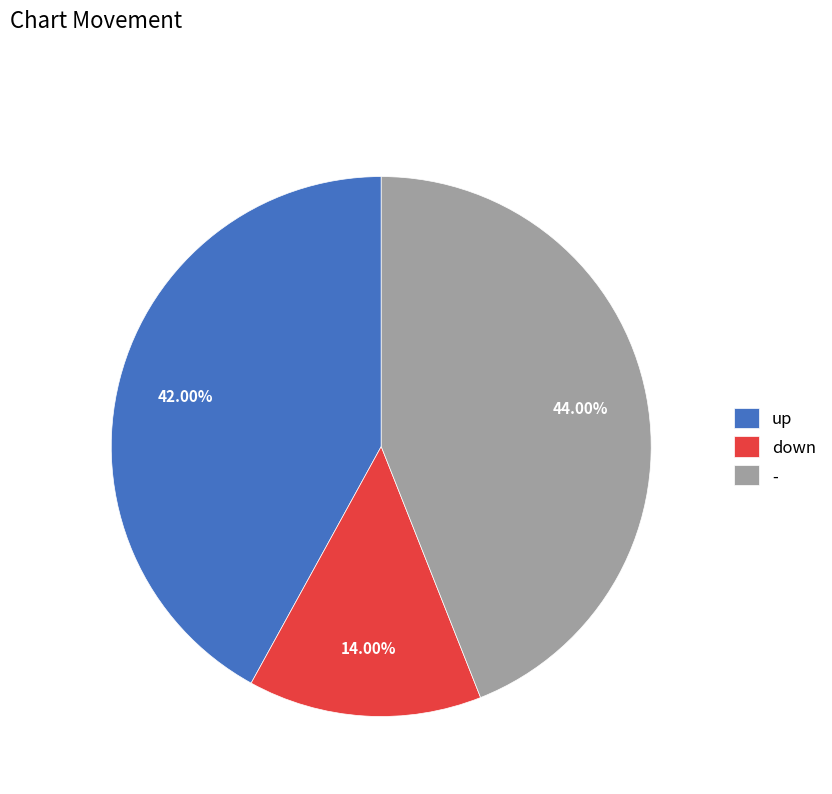

Combined, what portion of the pie is down and -?

58.0%